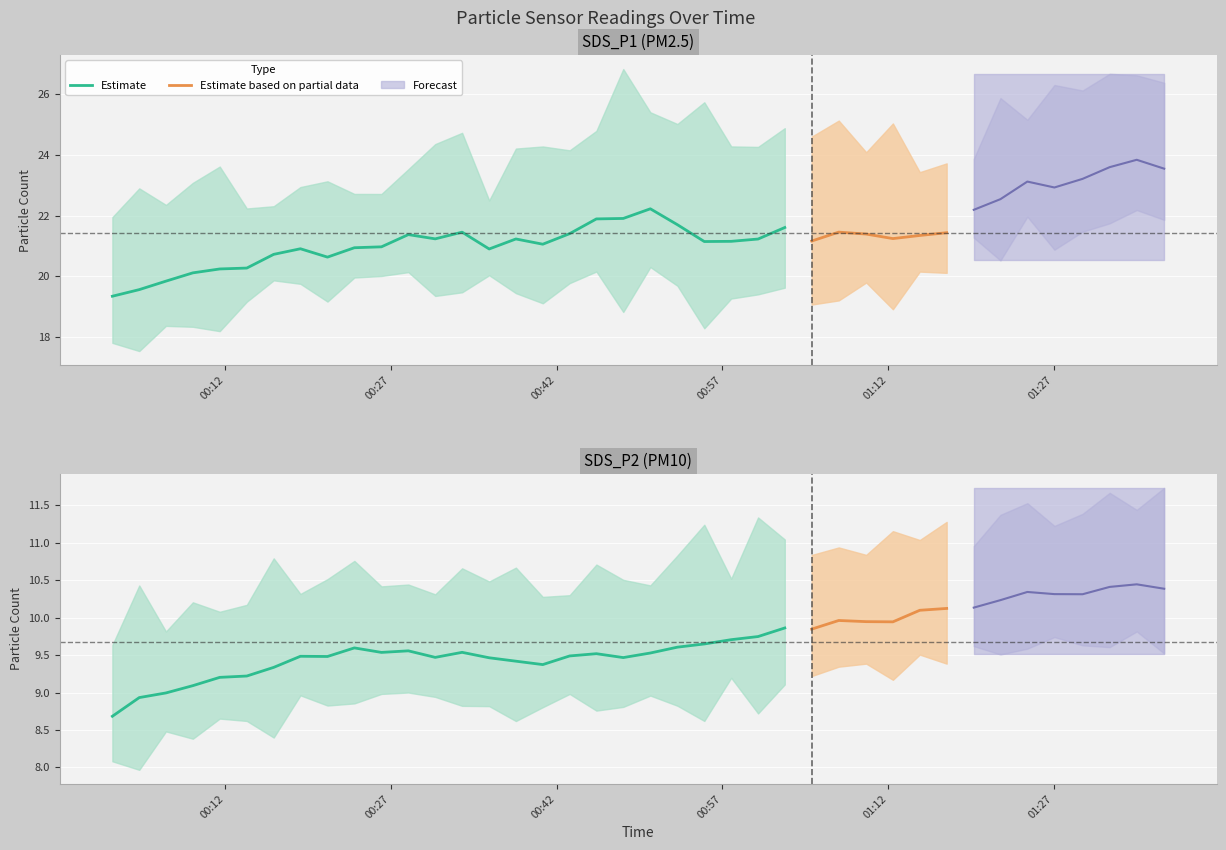

Which series has the largest total across all categories?

SDS_P1